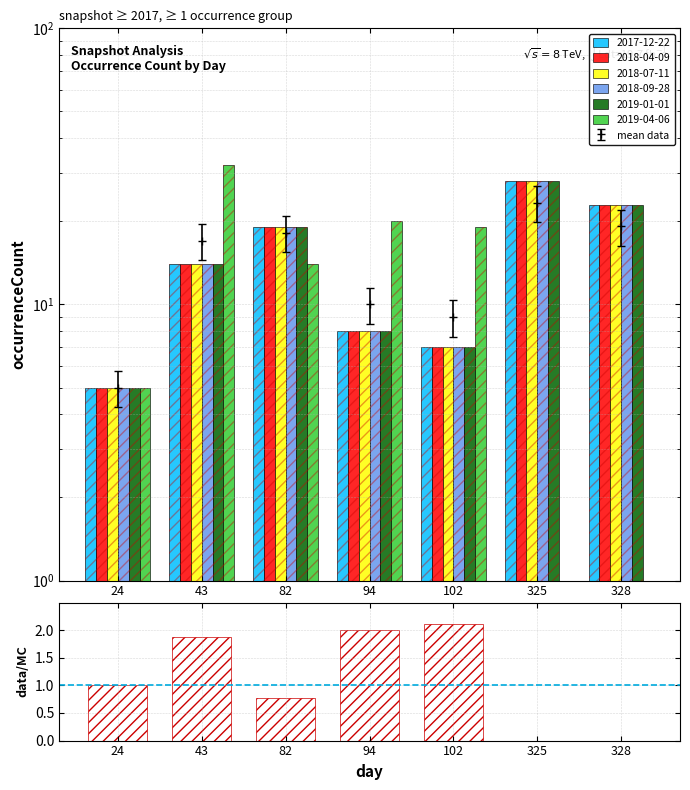

What is the value of the 2018-04-09 bar at the 2nd from the left?

14